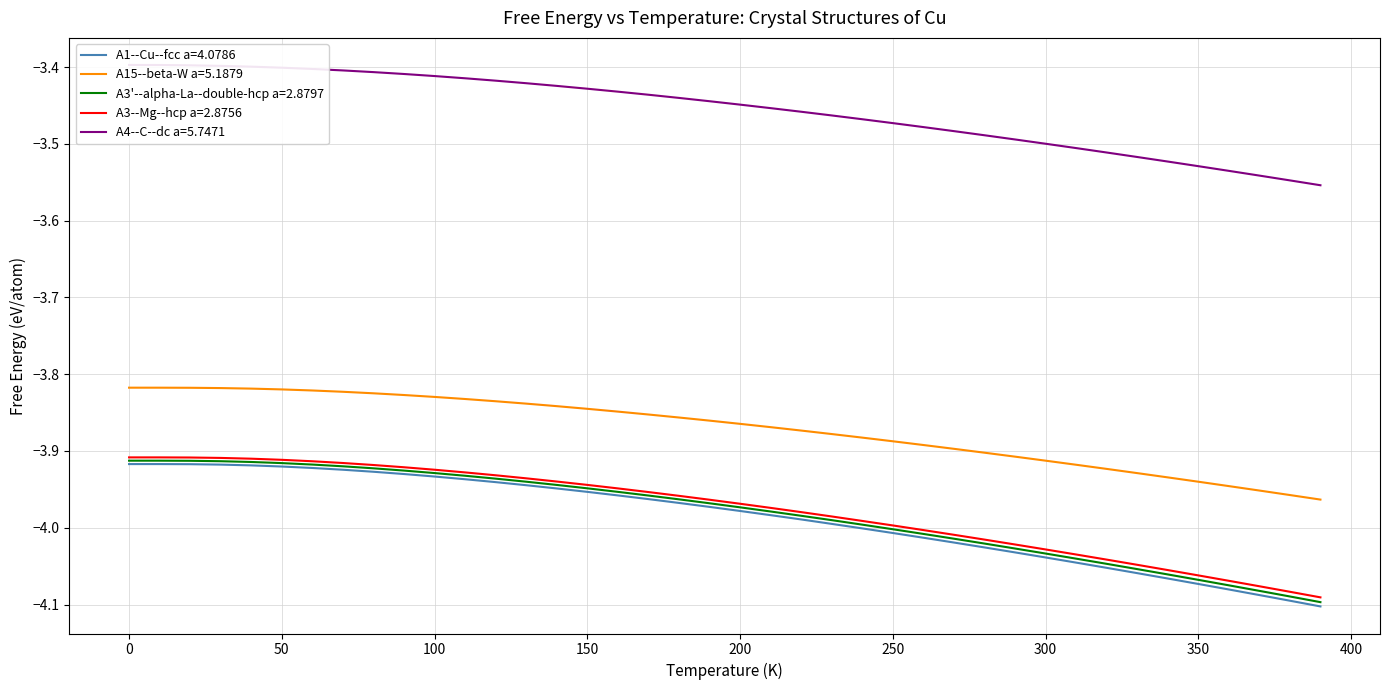

List the labels in order of value, smallest first.

390, 380, 370, 360, 350, 340, 330, 320, 310, 300, 290, 280, 270, 260, 250, 240, 230, 220, 210, 200, 190, 180, 170, 160, 150, 140, 130, 120, 110, 100, 90, 80, 70, 60, 50, 40, 30, 20, 10, 0